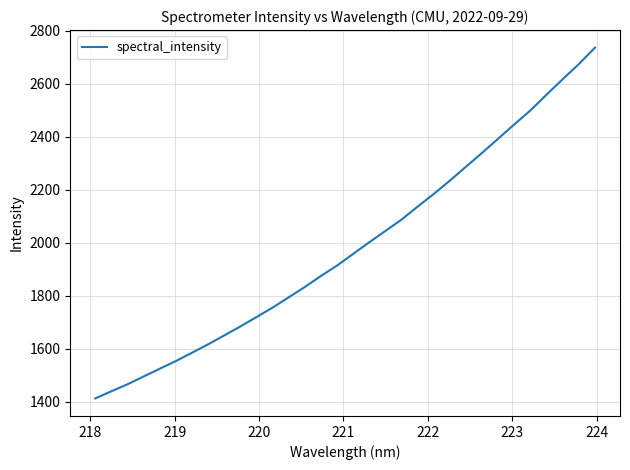

What is the sum of all values?

63516.6